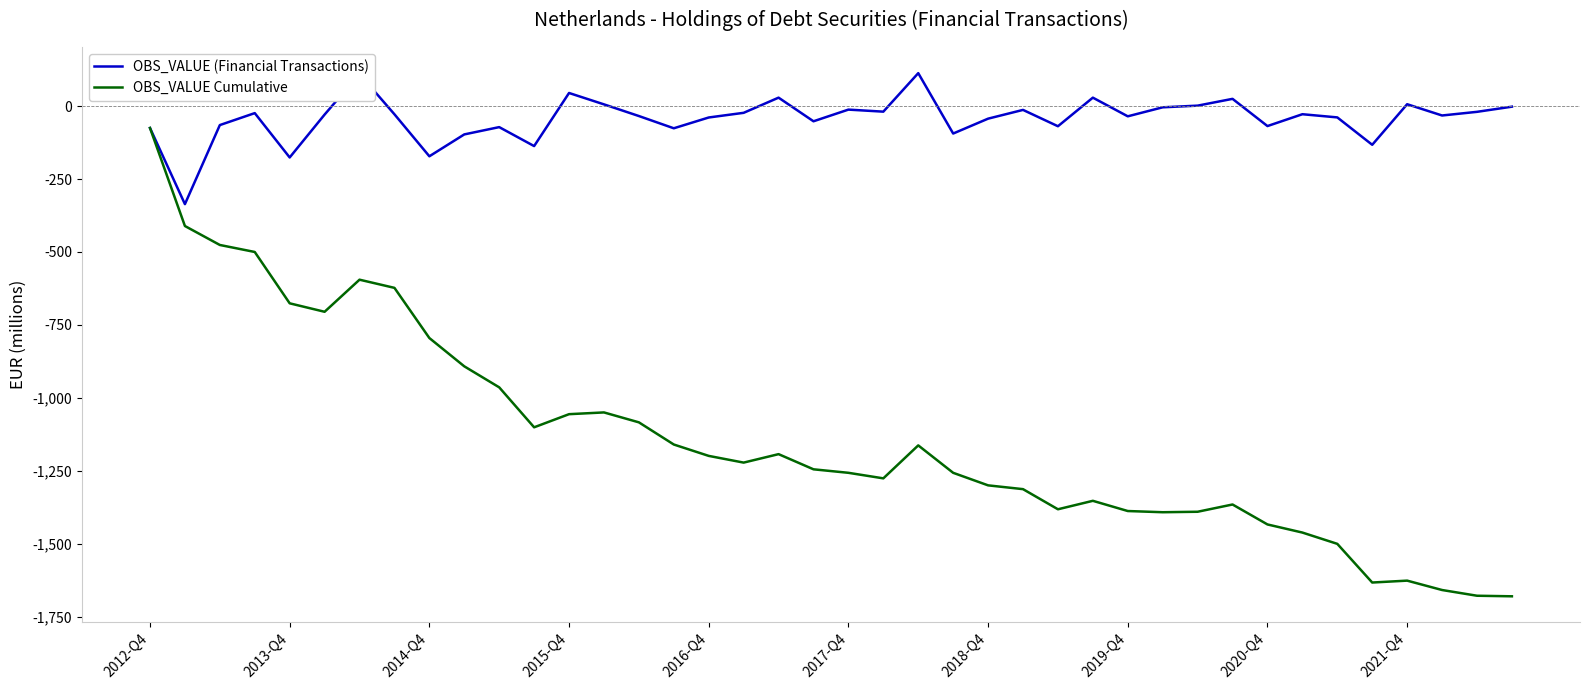

What is the maximum value for OBS_VALUE (Financial Transactions)?

113.0